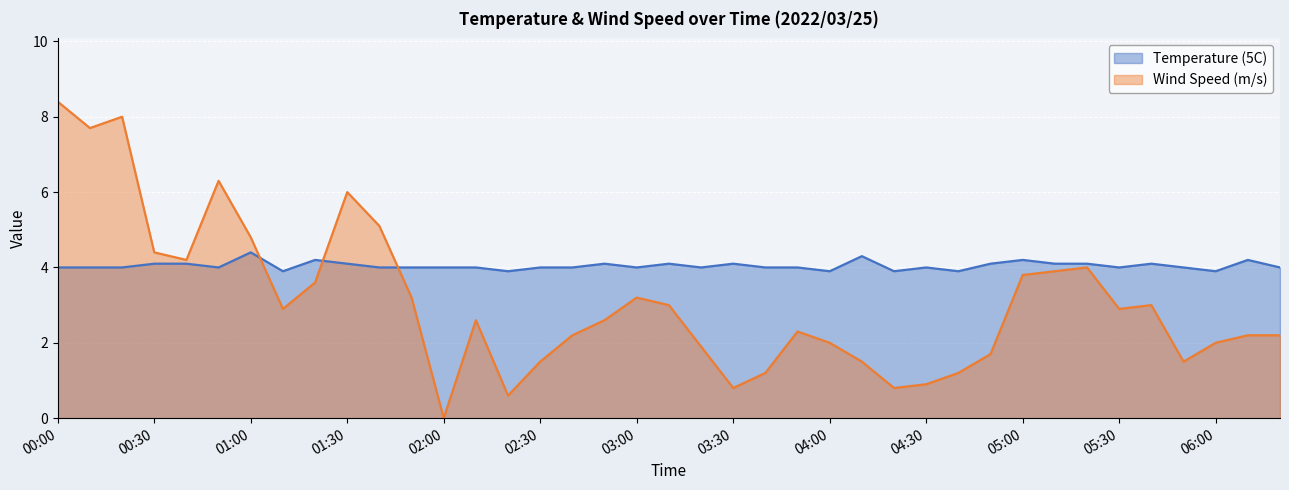

Is it true that Temperature (5C) equals 4.2 at 06:10?

True